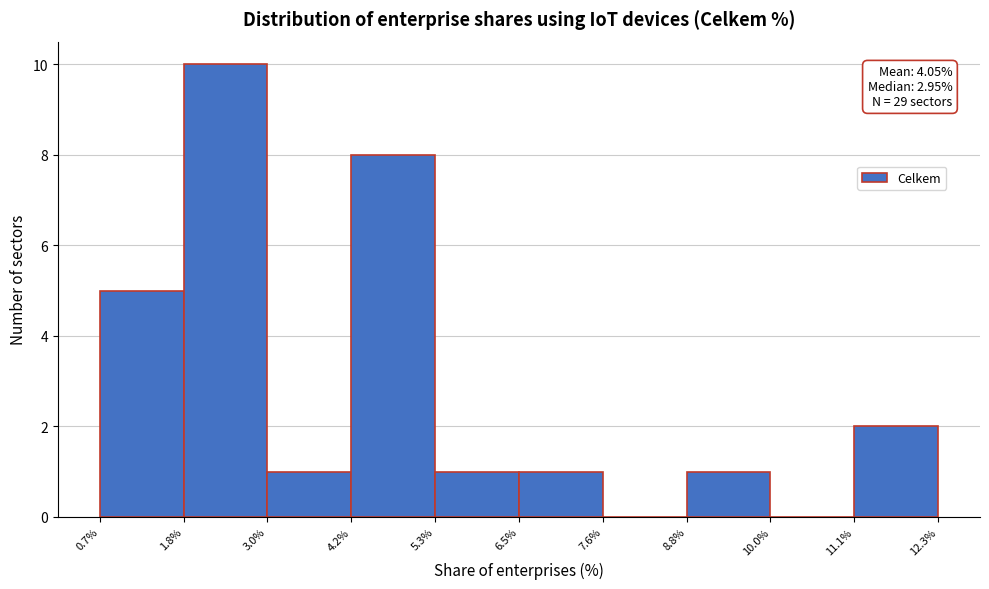

Over which range of the x-axis is the bar tallest?

1.8% to 3.0%